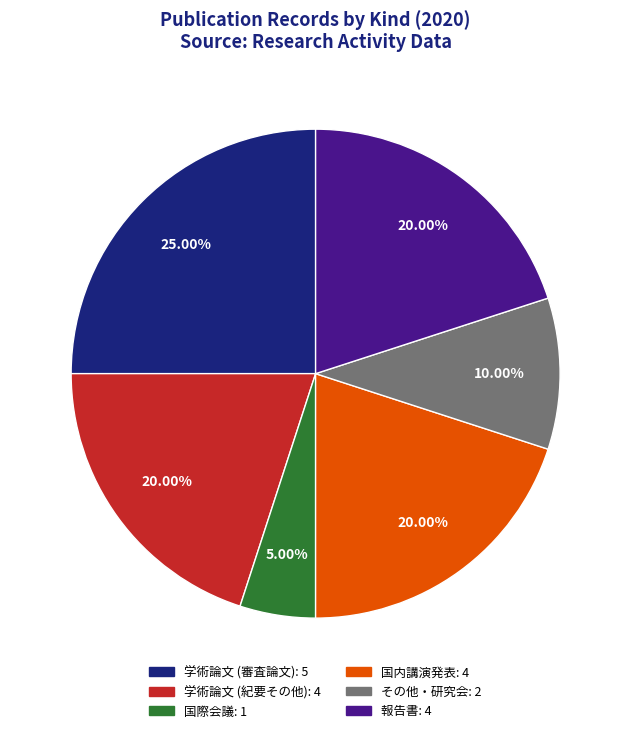

True or false: その他・研究会 accounts for 21% of the total.

False